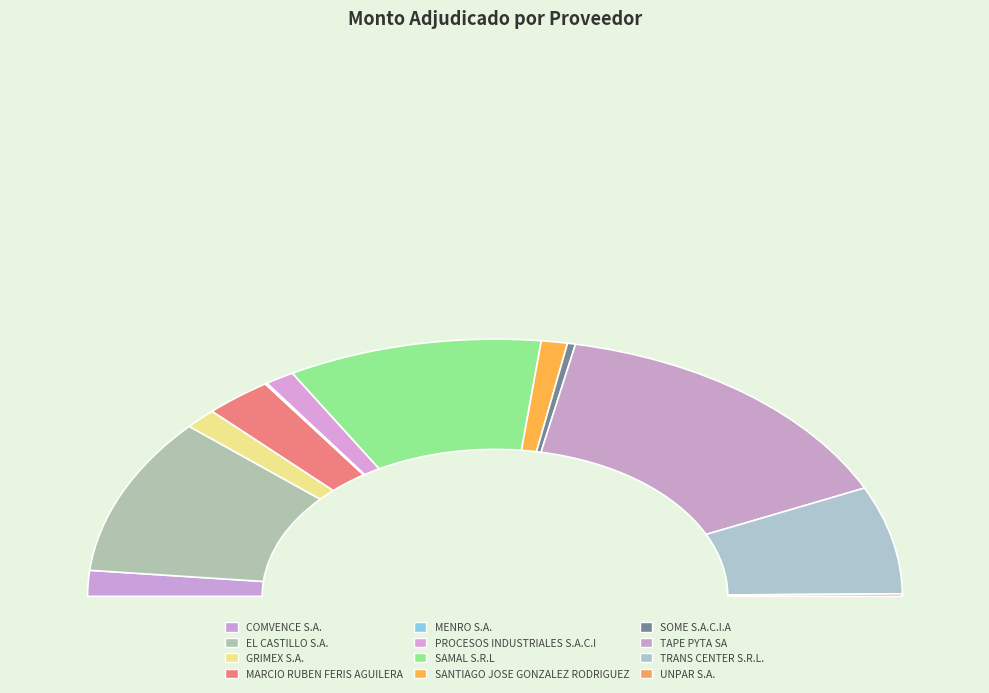

Which category has the smallest portion of the pie?

MENRO S.A.